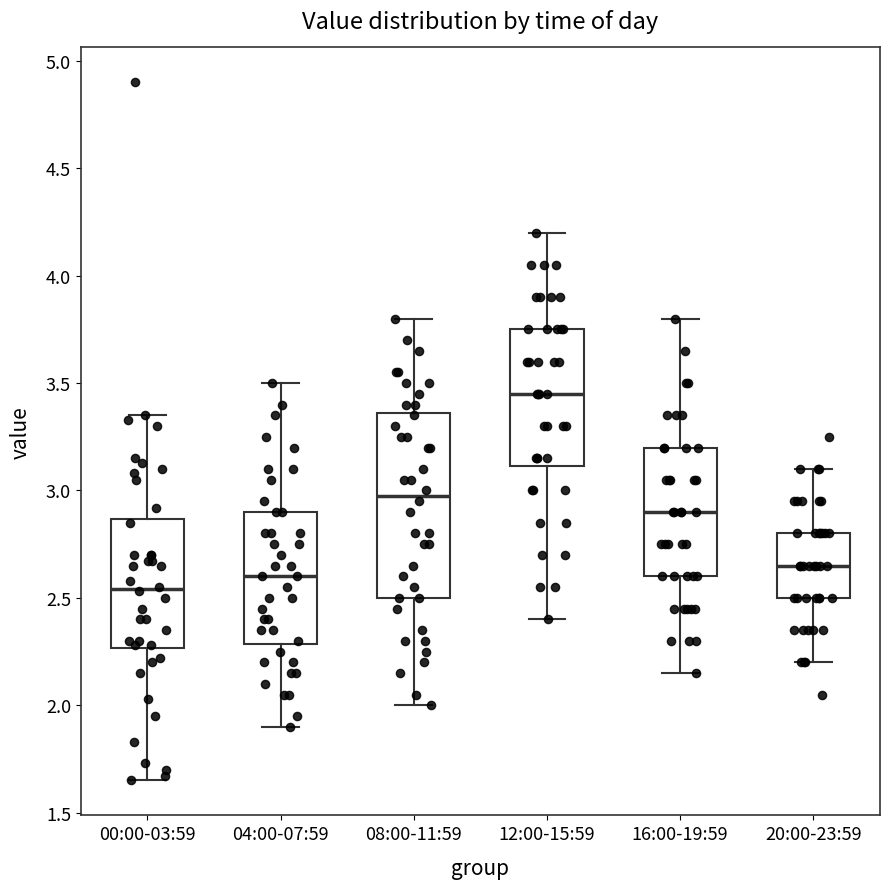

Where does the lower whisker of the box for 04:00-07:59 end on the y-axis? The values are not printed on the chart, so give them approximately, as read against the axis.

1.90